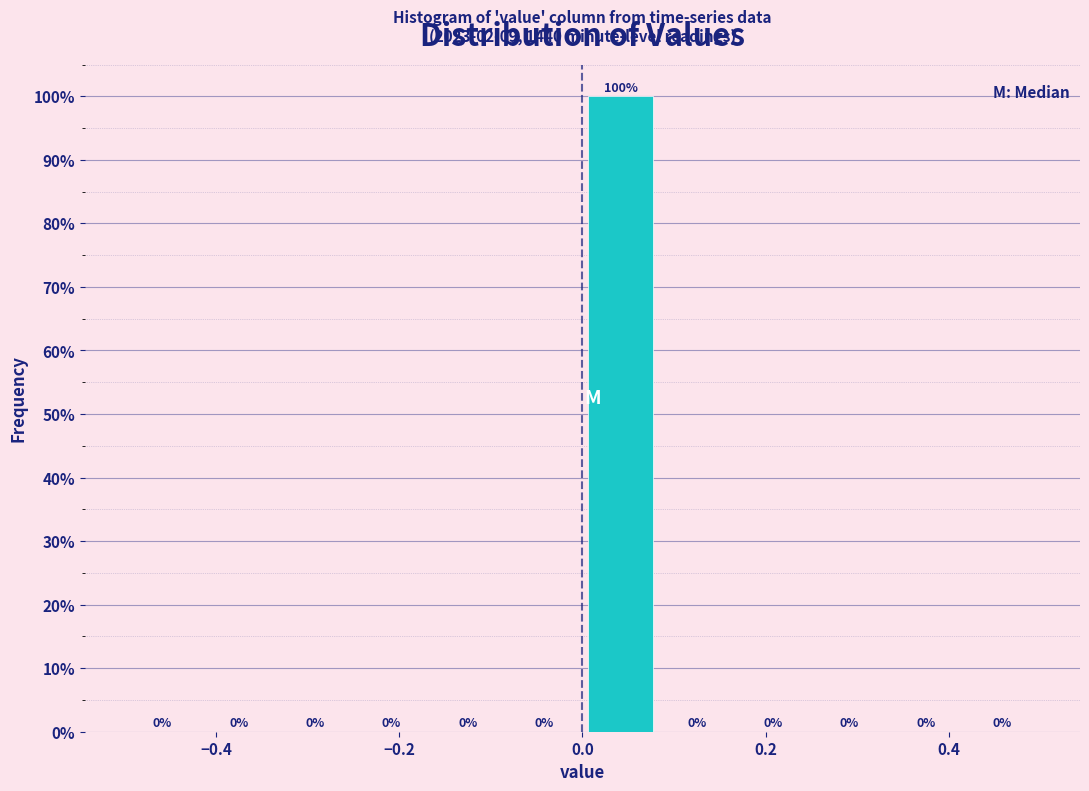

Reading left to right, transcribe this chart: for each bar, give the range it covers on the x-axis and its height. The bar edges are not printed on the chart, so give them approximately, as read against the axis.

-0.50 to -0.42: 0
-0.42 to -0.34: 0
-0.34 to -0.24: 0
-0.24 to -0.16: 0
-0.16 to -0.08: 0
-0.08 to 0.00: 0
0.00 to 0.08: 100
0.08 to 0.16: 0
0.16 to 0.26: 0
0.26 to 0.34: 0
0.34 to 0.42: 0
0.42 to 0.50: 0